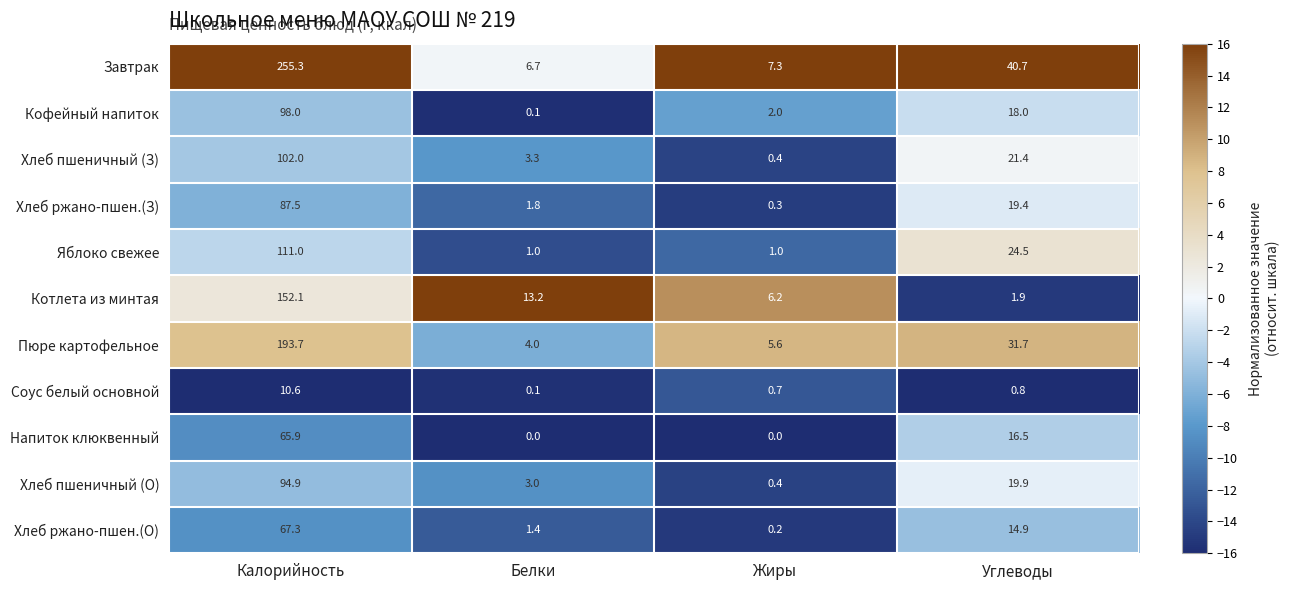

What is the sum of the Яблоко свежее values at Белки and Калорийность?

112.0